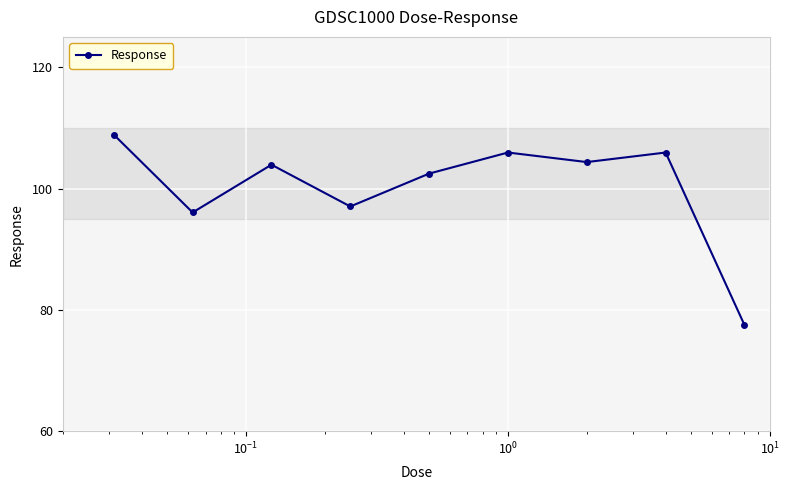

What is the value of the 9th point from the left?

77.5